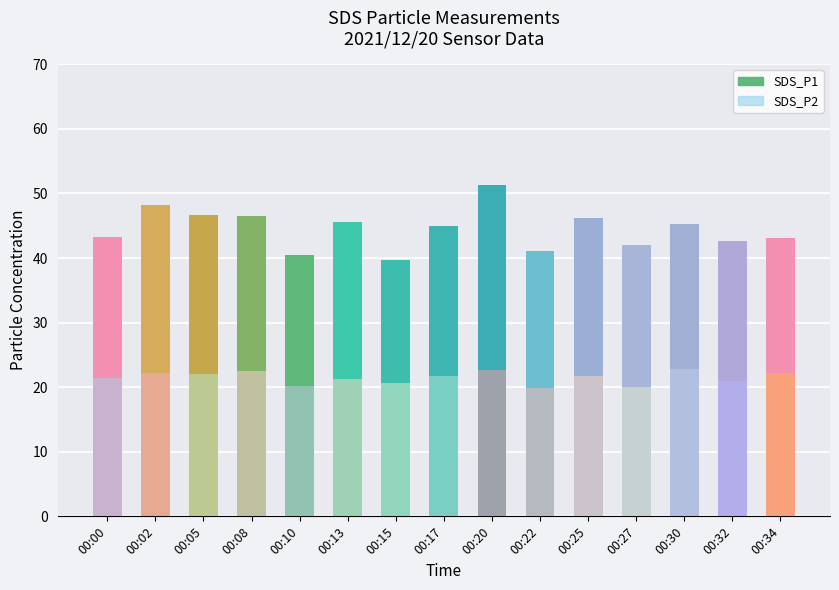

What is the value of the SDS_P2 bar at the 14th from the left?

21.0